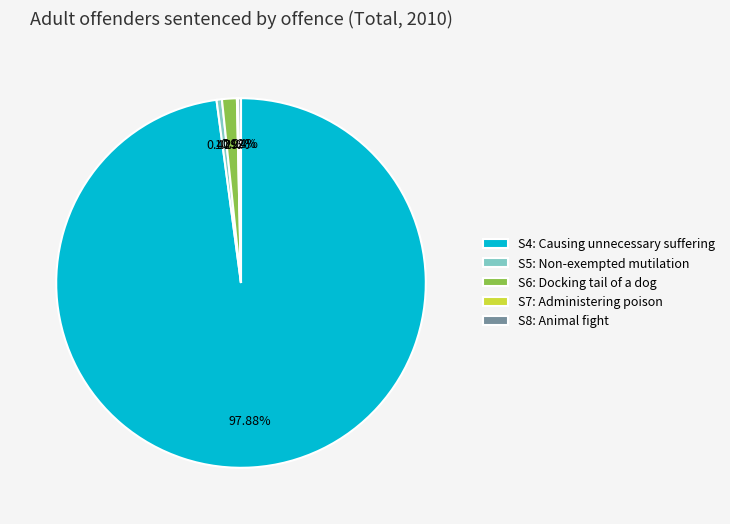

Is S4: Causing unnecessary suffering the majority of the pie?

Yes